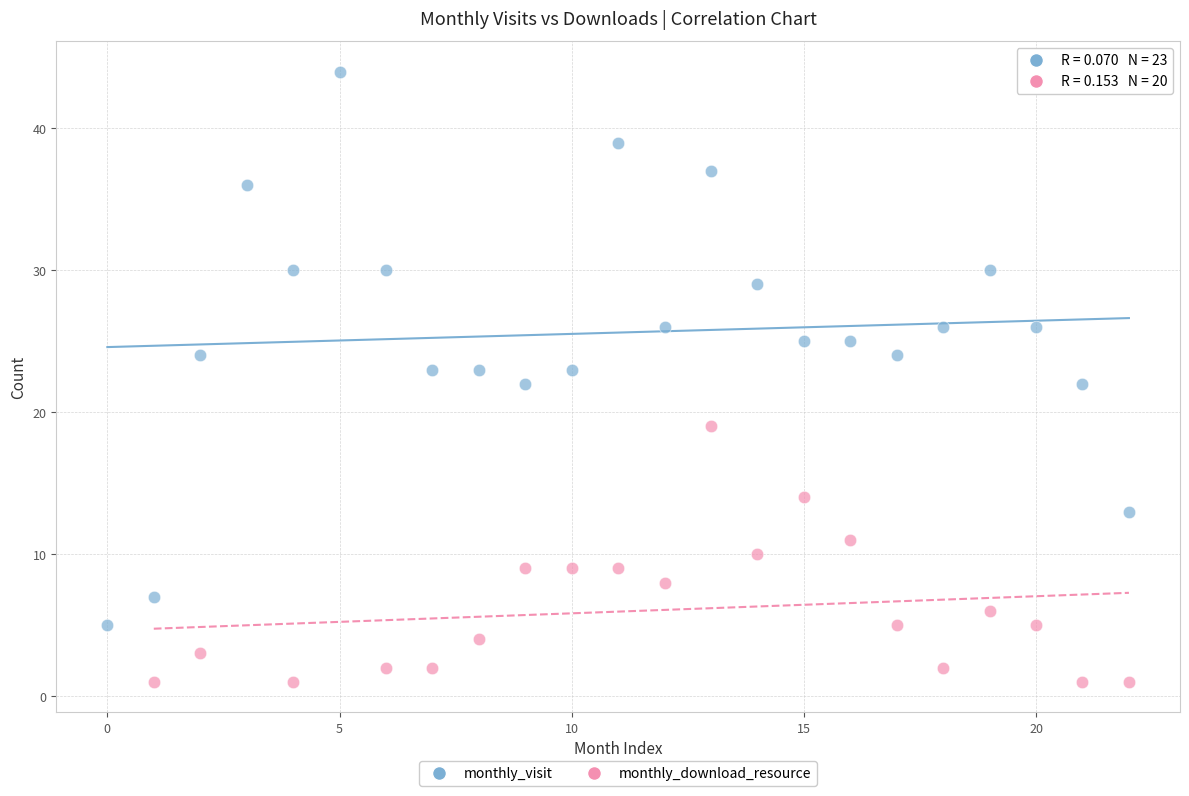

Which series contains the lowest Y value?

monthly_download_resource